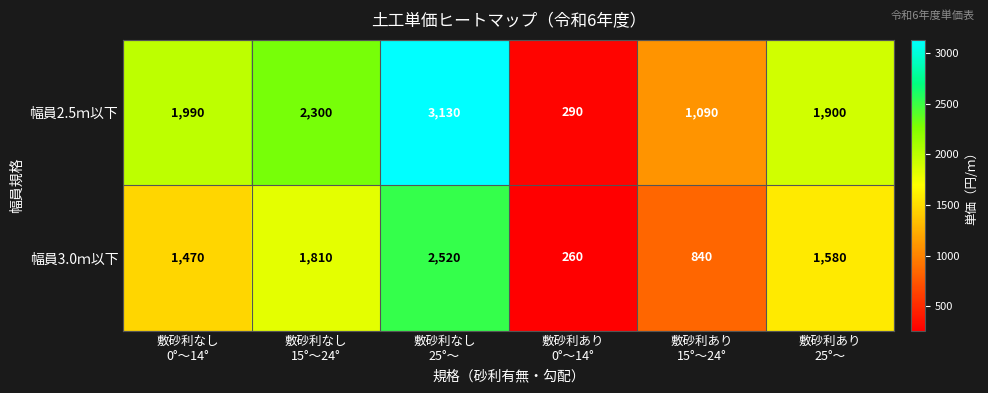

Rank the series at 敷砂利なし
15°～24° from lowest to highest value.

幅員3.0ｍ以下, 幅員2.5ｍ以下